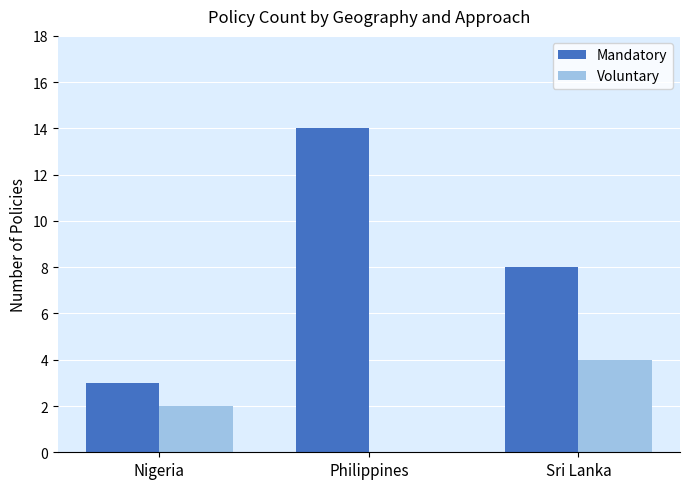

Reading left to right, what are all the values shown in this chart?

Mandatory: 3	14	8
Voluntary: 2	0	4